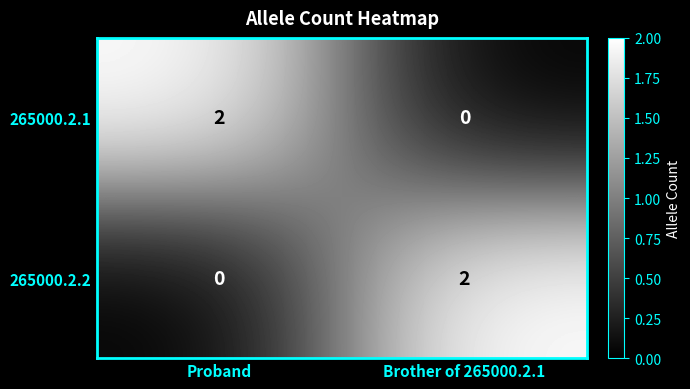

At which label does 265000.2.1 reach its minimum?

Brother of 265000.2.1